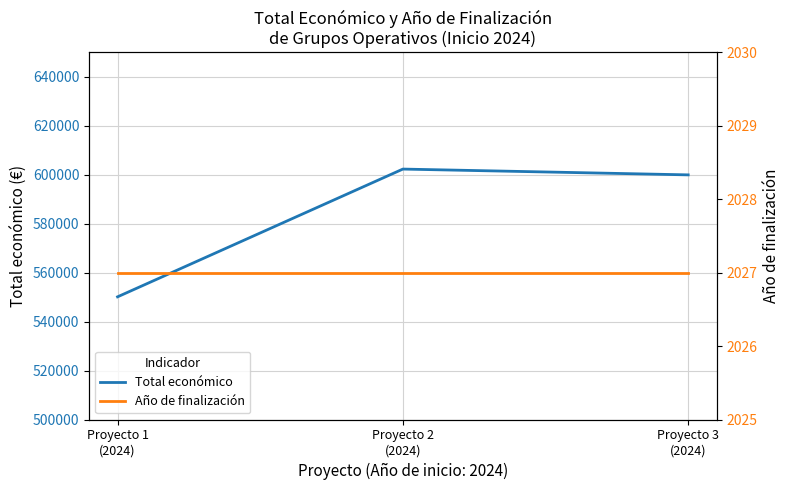

What are all the series names shown in the legend?

Total económico, Año de finalización